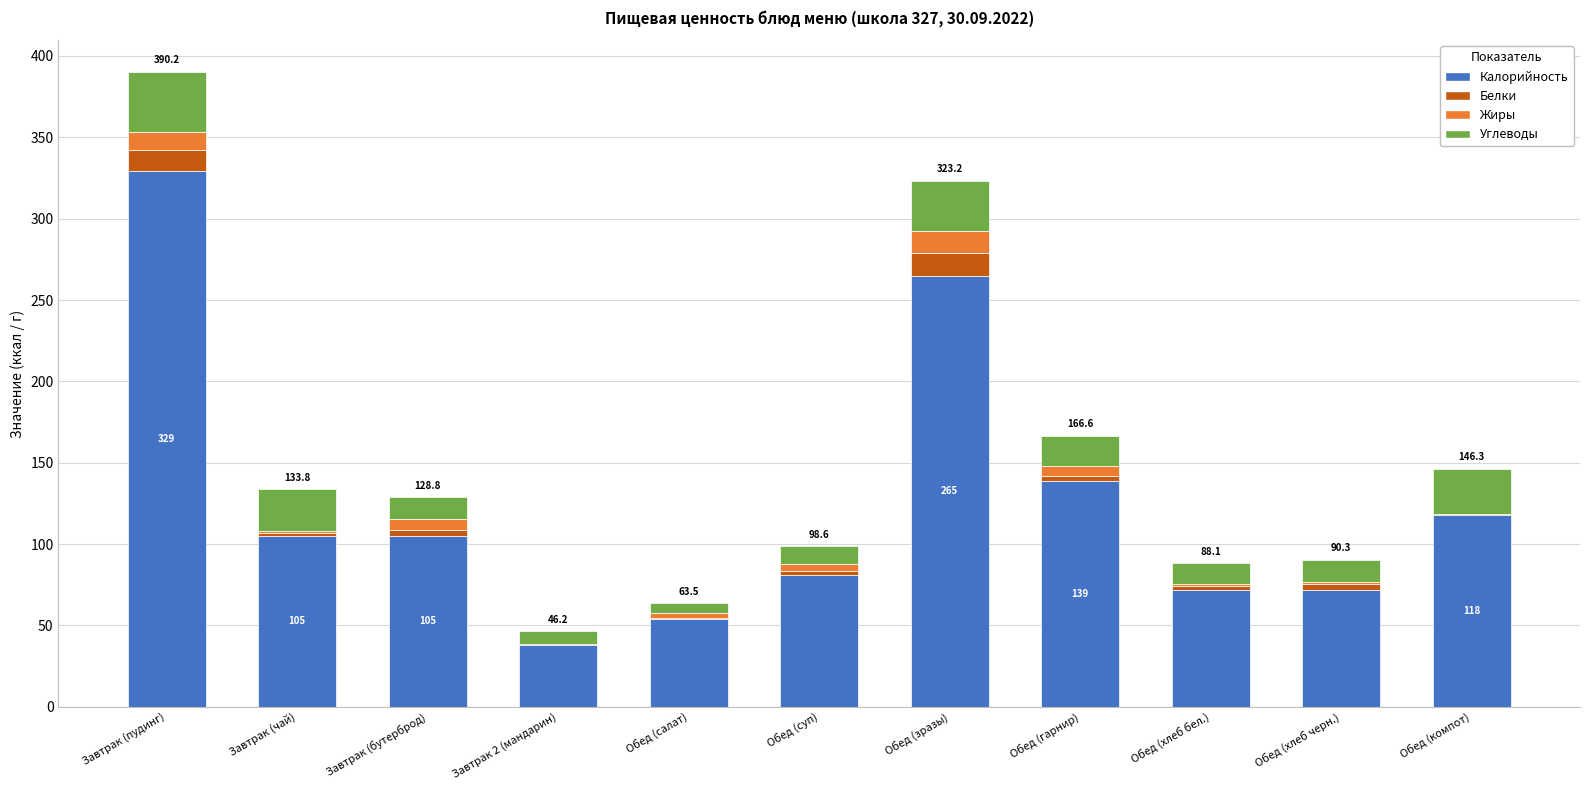

What is the maximum value for Калорийность?

329.0